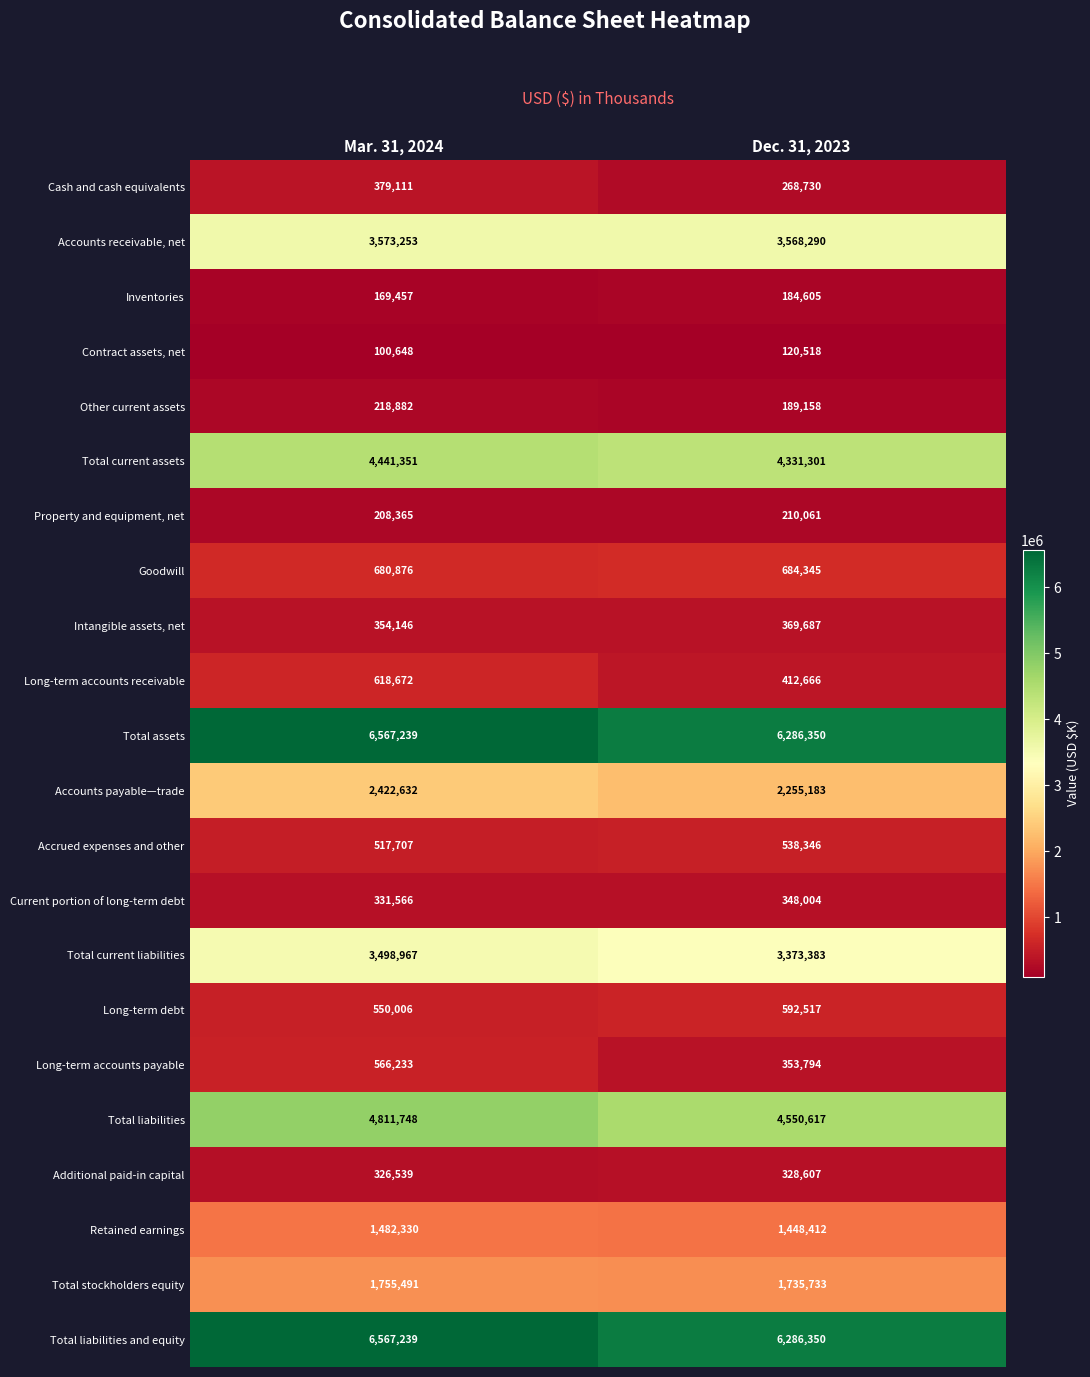

What is the difference between the highest and lowest values at Dec. 31, 2023?

6165832